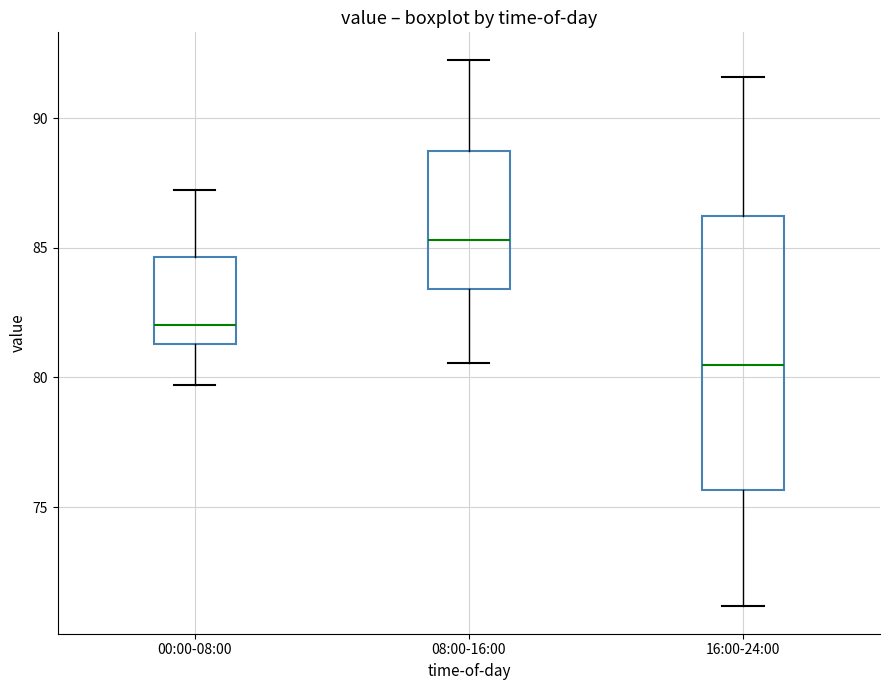

Where is the lower edge of the box for 00:00-08:00 on the y-axis? The values are not printed on the chart, so give them approximately, as read against the axis.

81.5